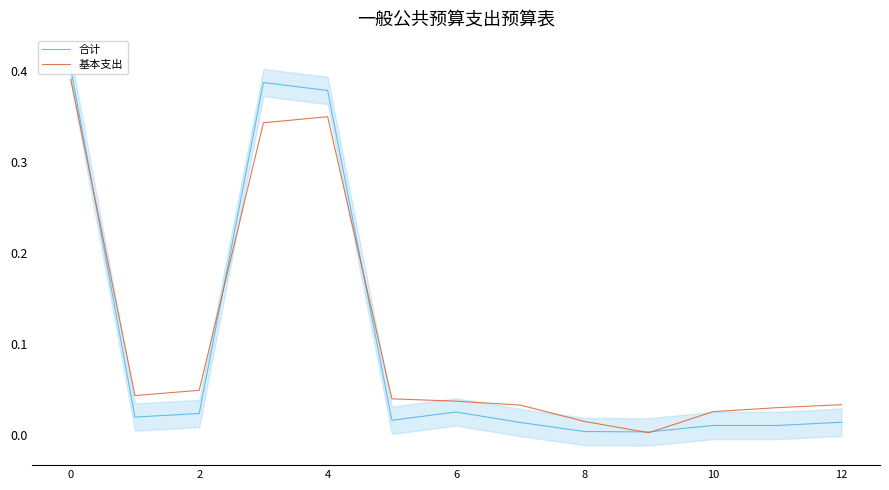

The value of 基本支出 at 2 is 0.1. True or false?

False